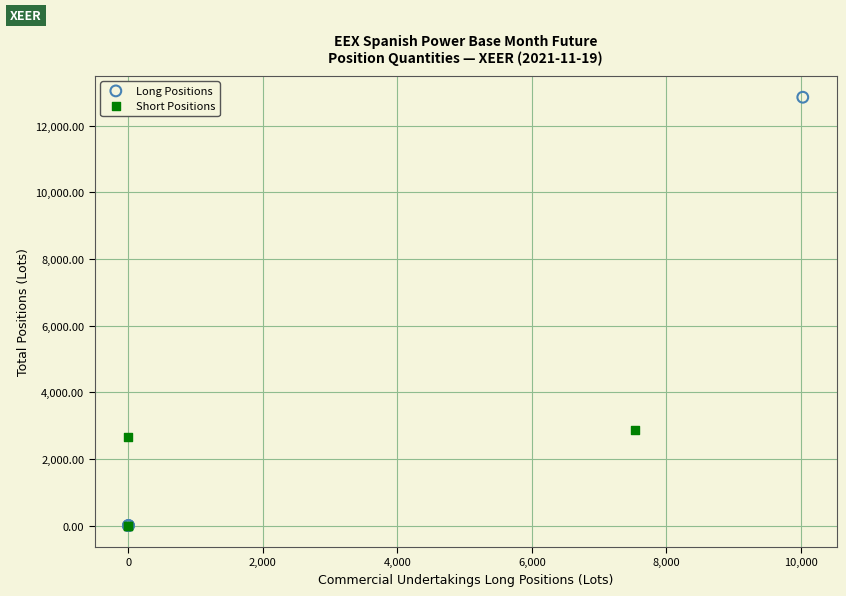

What are all the series names shown in the legend?

Long Positions, Short Positions